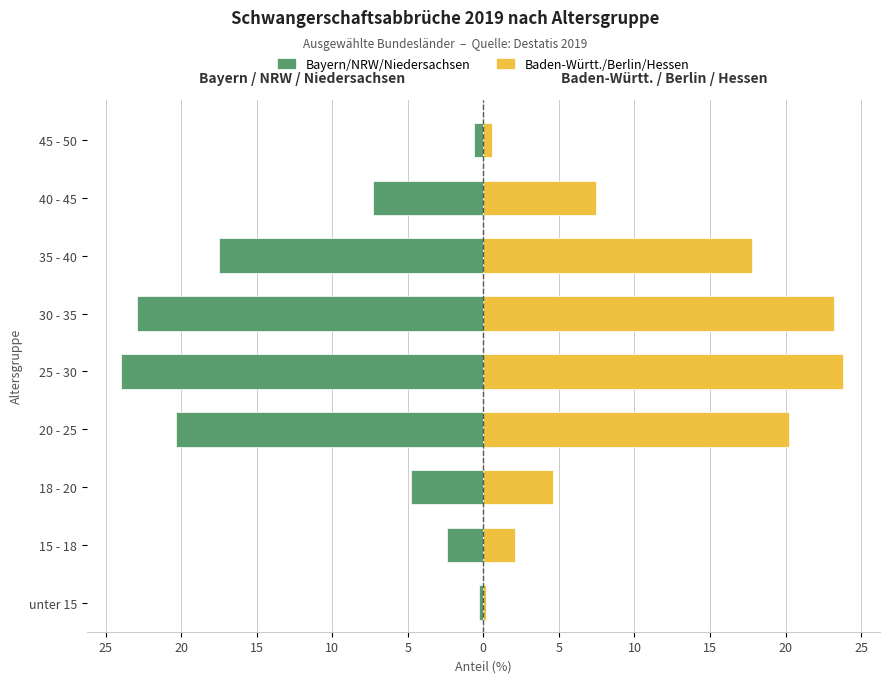

How many categories are shown in the chart?

9